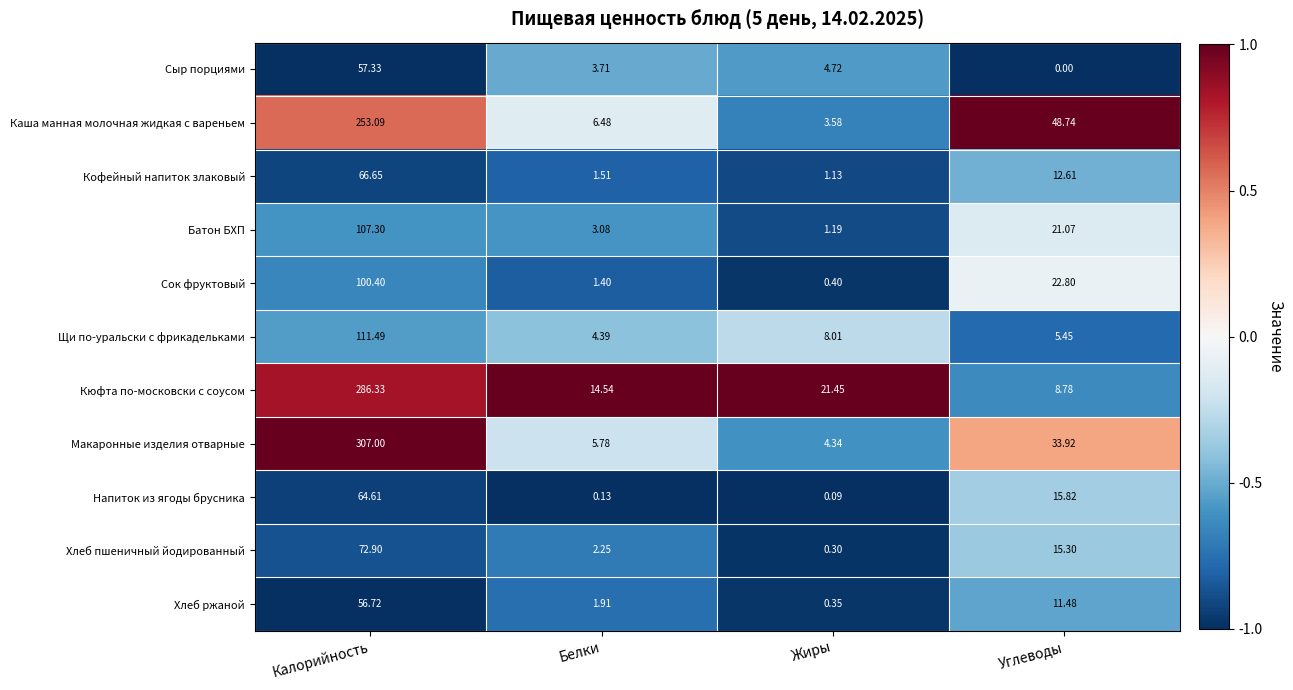

Where does the Хлеб ржаной series first go above 11?

Калорийность